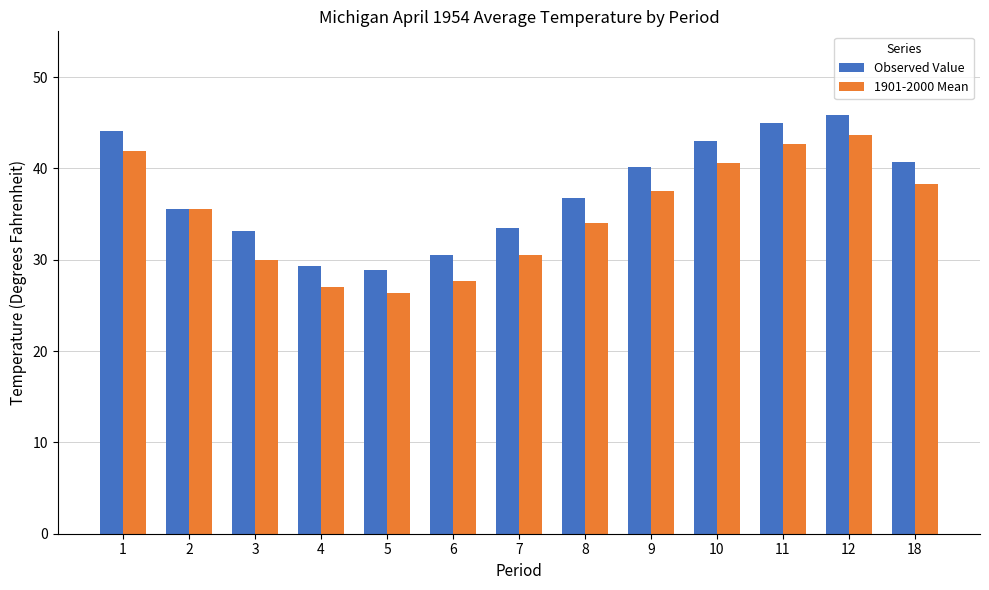

How many bars are there in total?

26